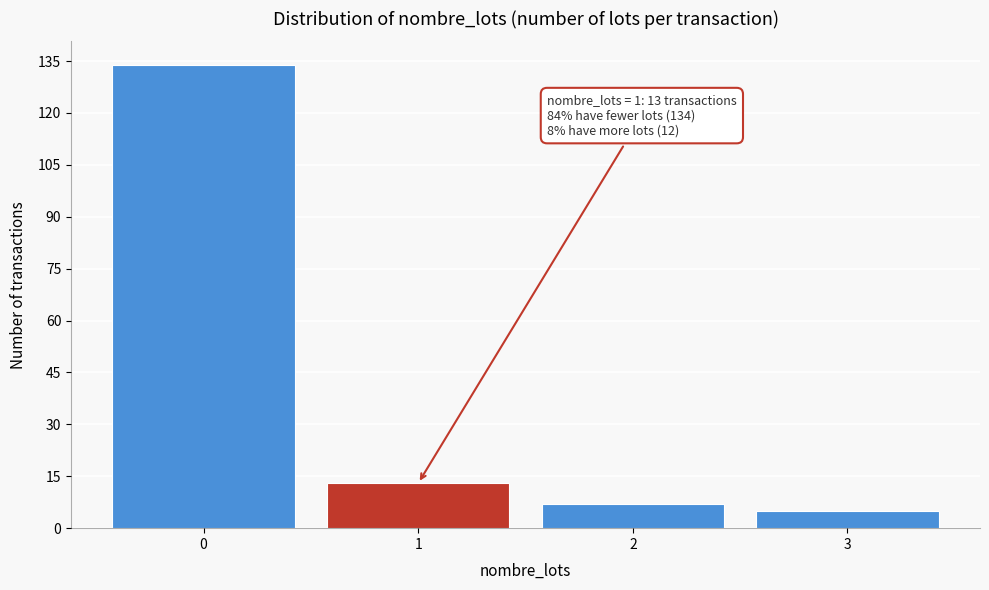

Reading right to left, extract all data points from this chart.

5	7	13	134